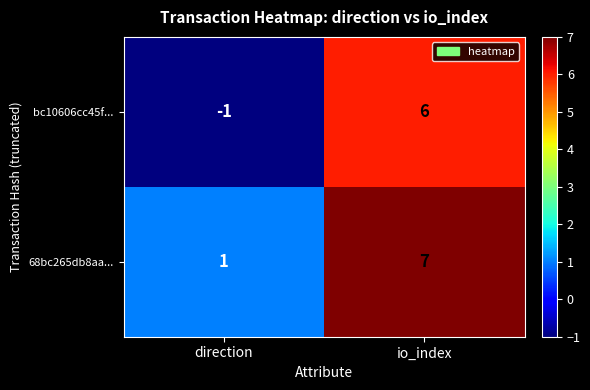

Reading left to right, what are all the values shown in this chart?

bc10606cc45f...: direction=-1	io_index=6
68bc265db8aa...: direction=1	io_index=7